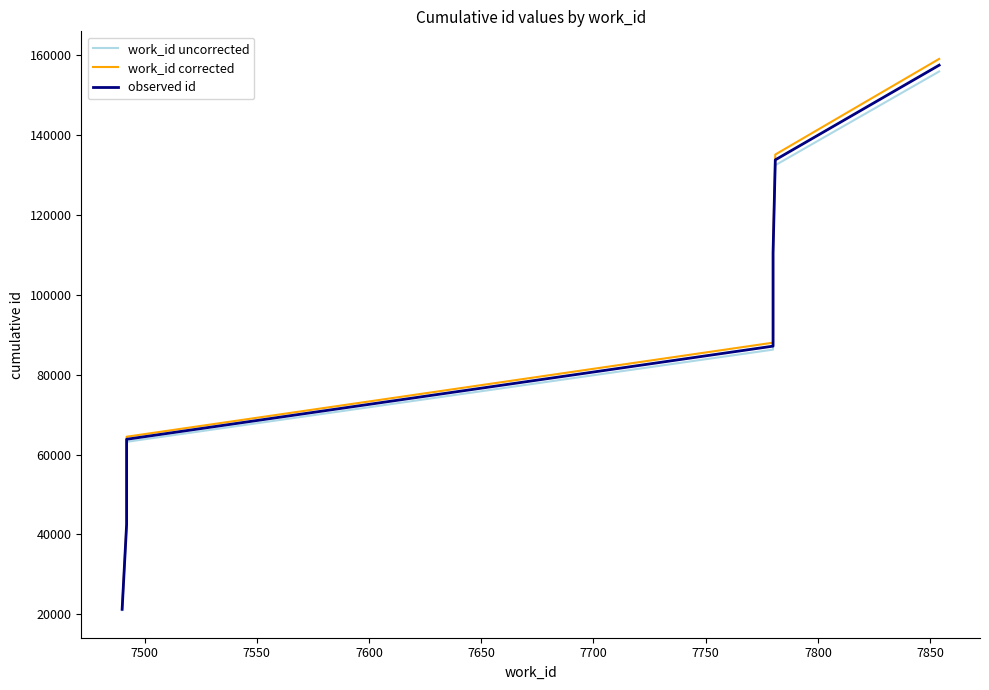

True or false: work_id corrected and work_id uncorrected intersect in this chart.

False